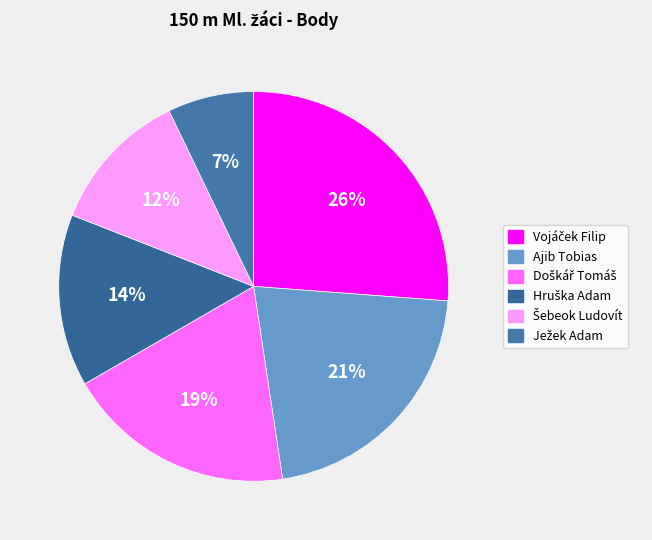

To the nearest percent, what is the average slice percentage?

17%